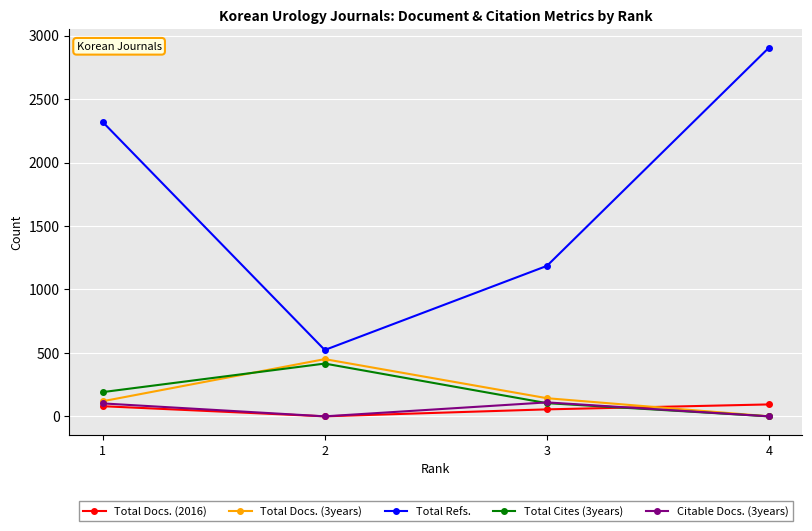

Which series changed the most between 2 and 4?

Total Refs.